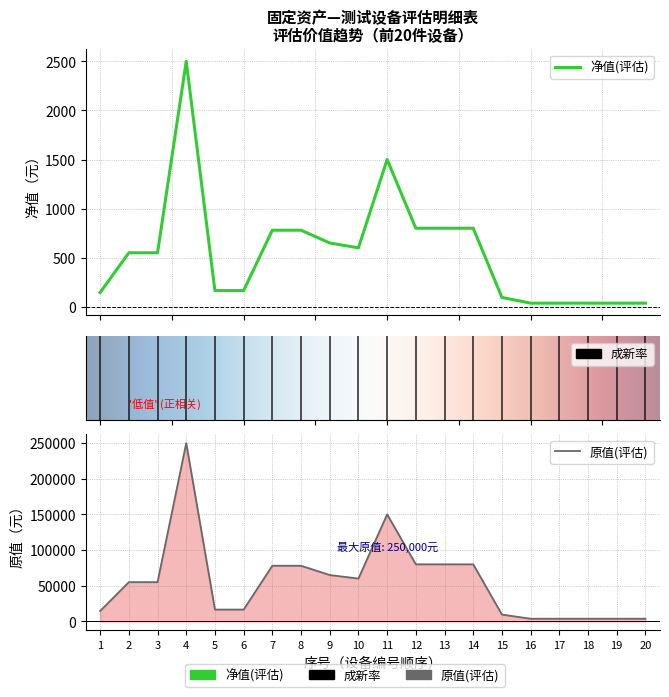

At which category does 净值(评估) reach its first local valley?

10